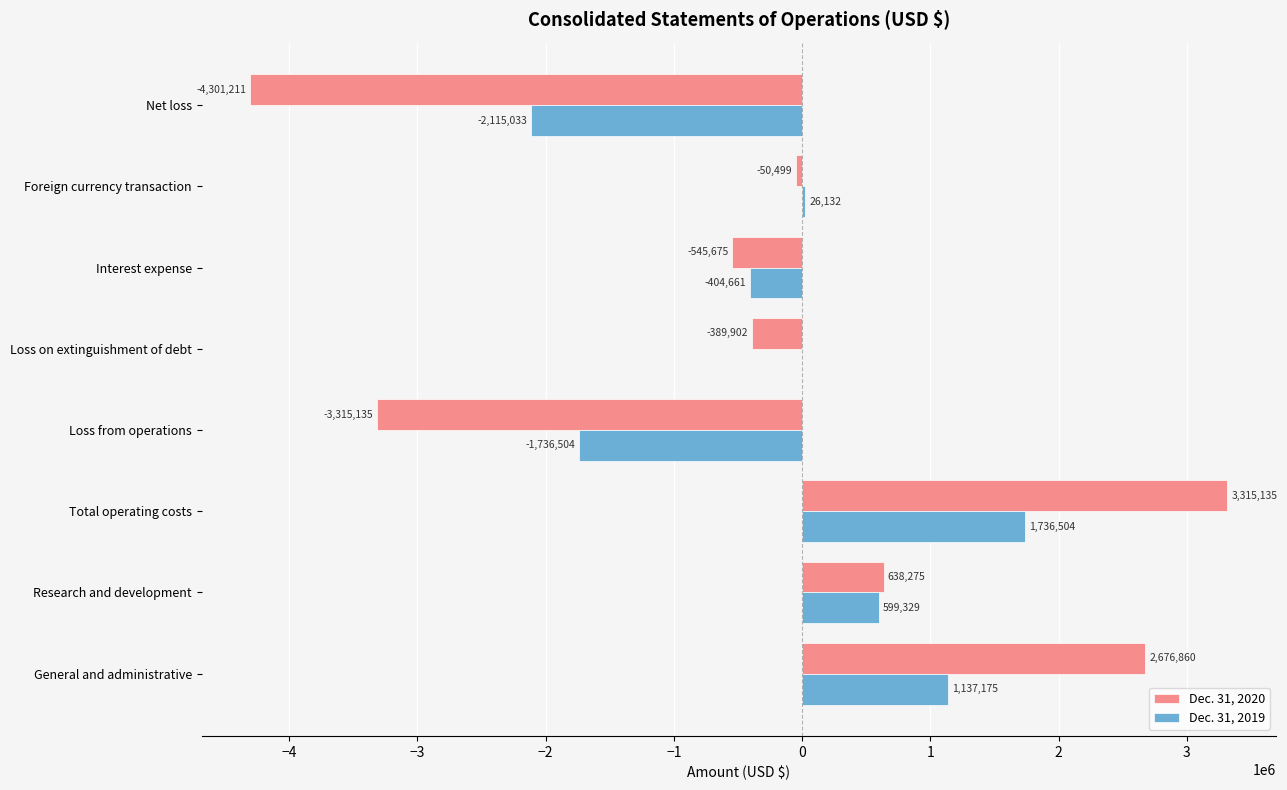

Which category has the highest value in the Dec. 31, 2020 series?

Total operating costs